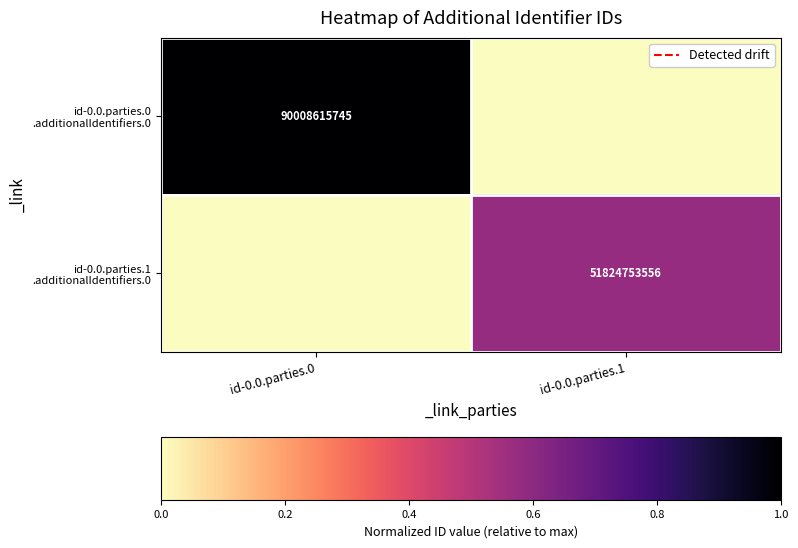

The value of id-0.0.parties.0 .additionalIdentifiers.0 at id-0.0.parties.1 is 0.0. True or false?

True